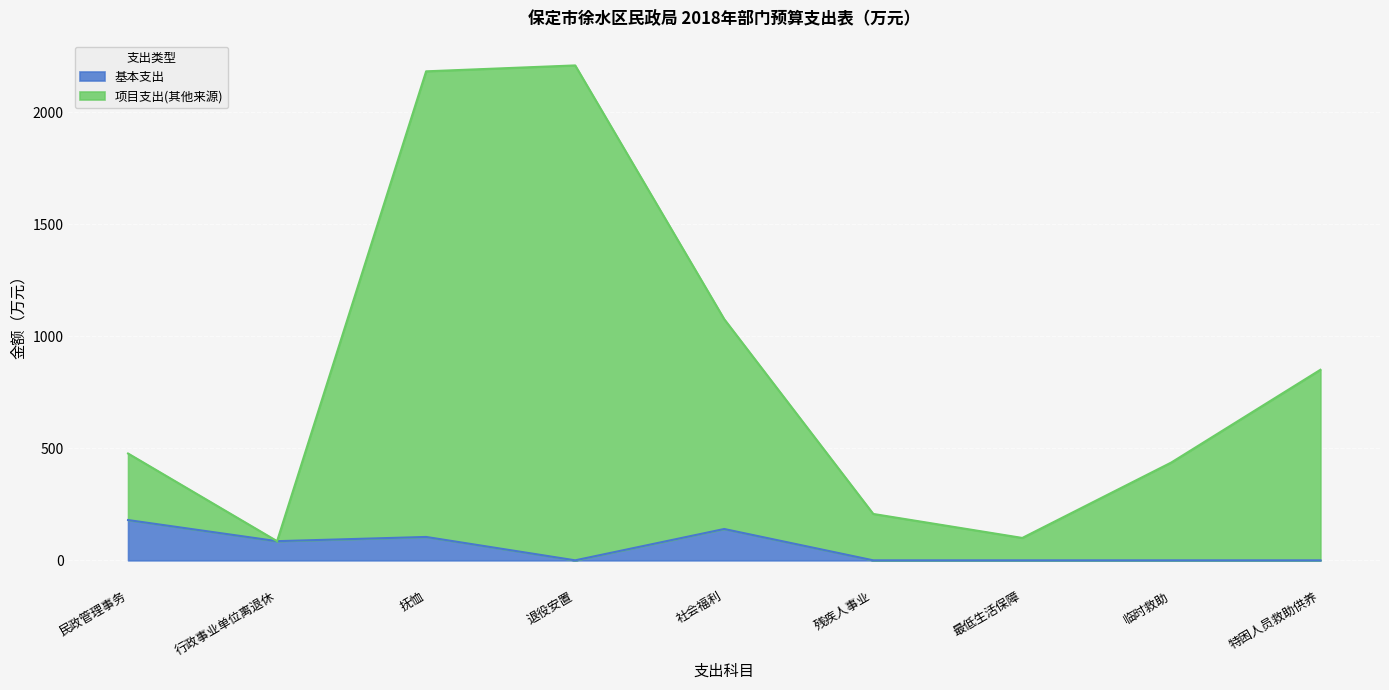

How many values in the 基本支出 series exceed 0?

4